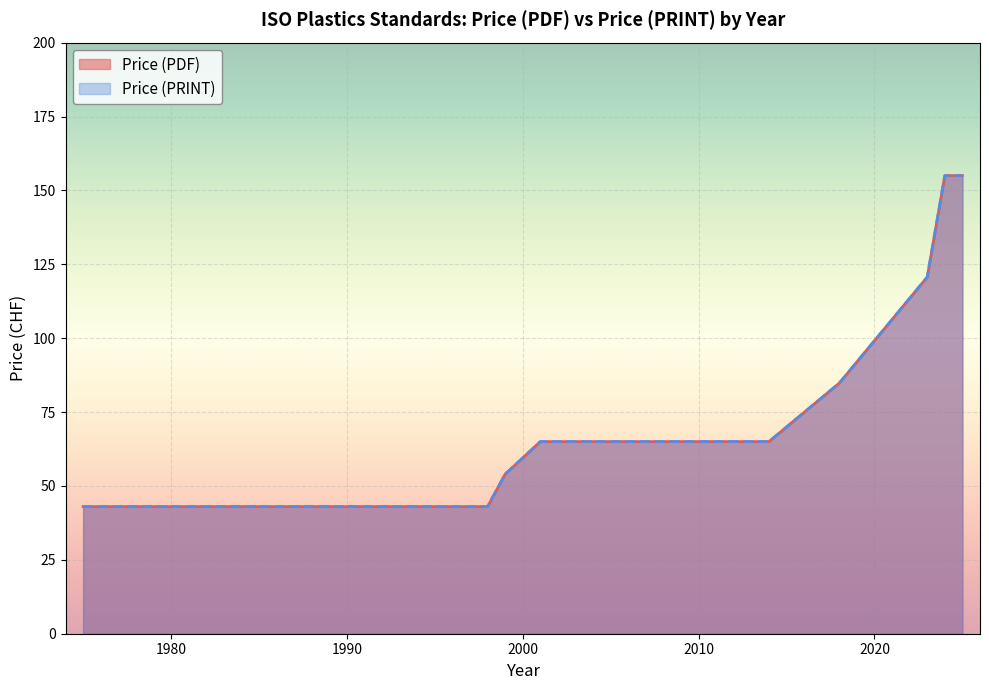

True or false: Price (PRINT) and Price (PDF) cross at least once.

False